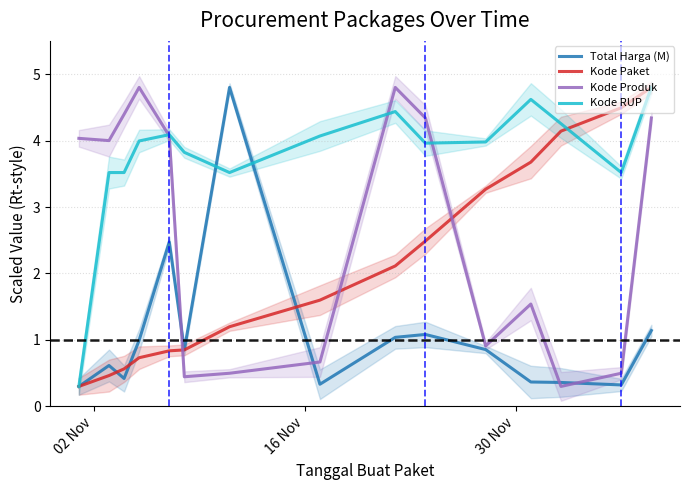

After their last crossing, which series has the higher values: Kode Produk or Kode Paket?

Kode Paket